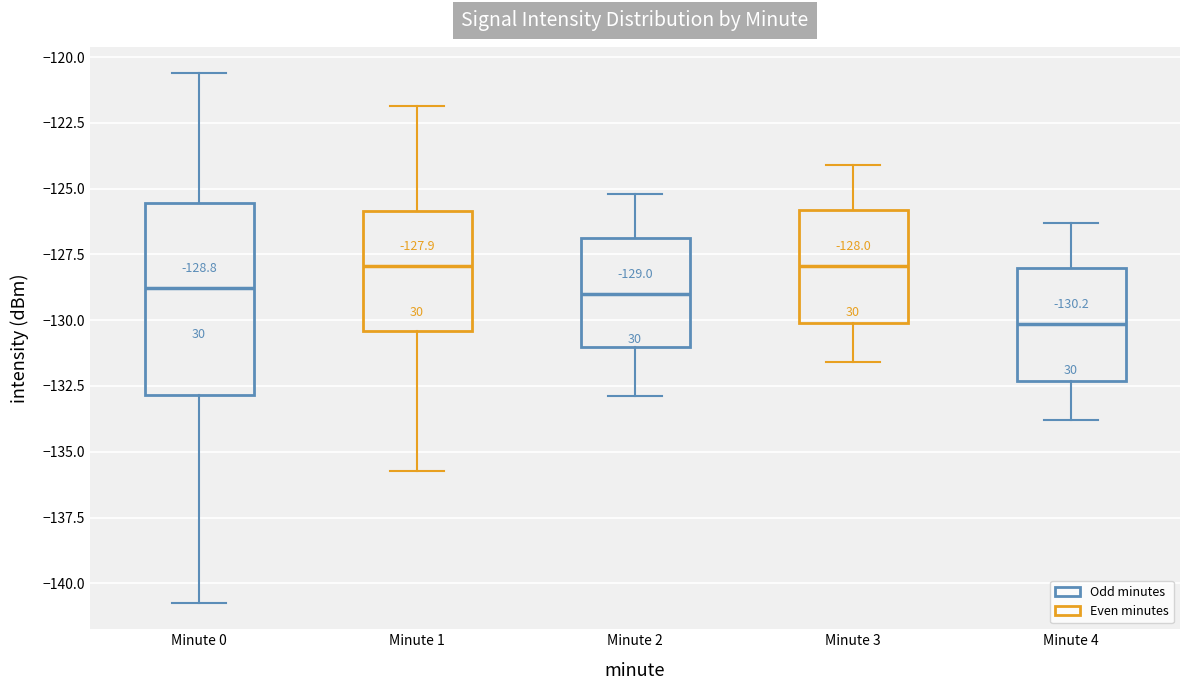

Which box's median line is the lowest?

Minute 4